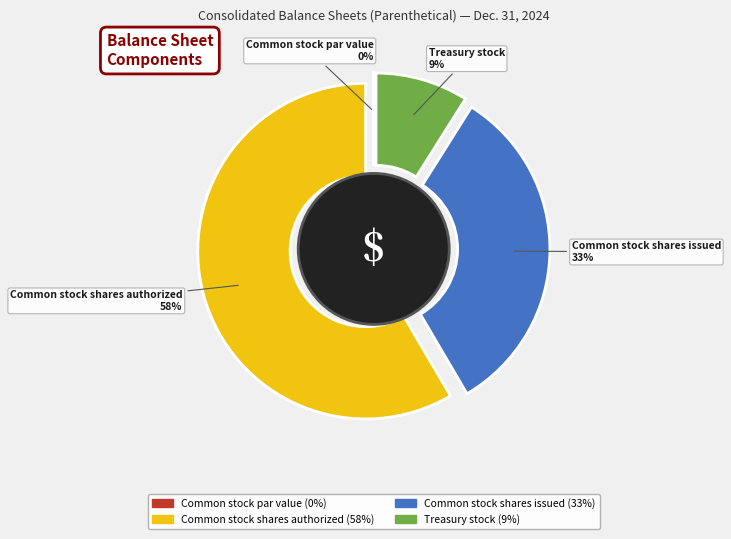

True or false: Common stock par value accounts for 10% of the total.

False